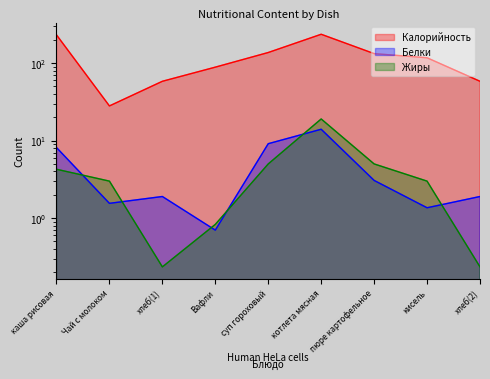

What is the value of the Жиры point at the 1st from the left?

4.3